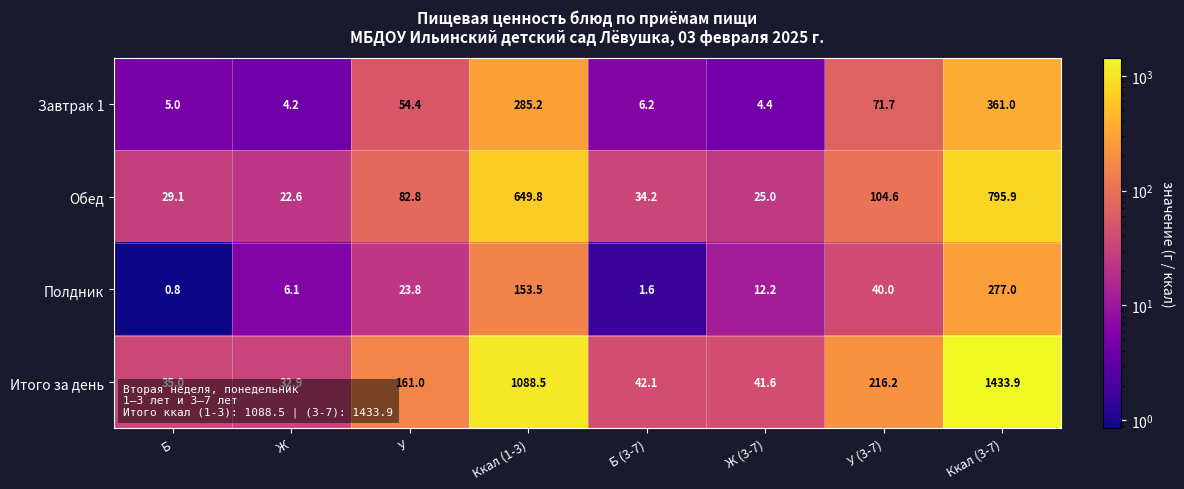

What is the average value of the Итого за день series?

381.4